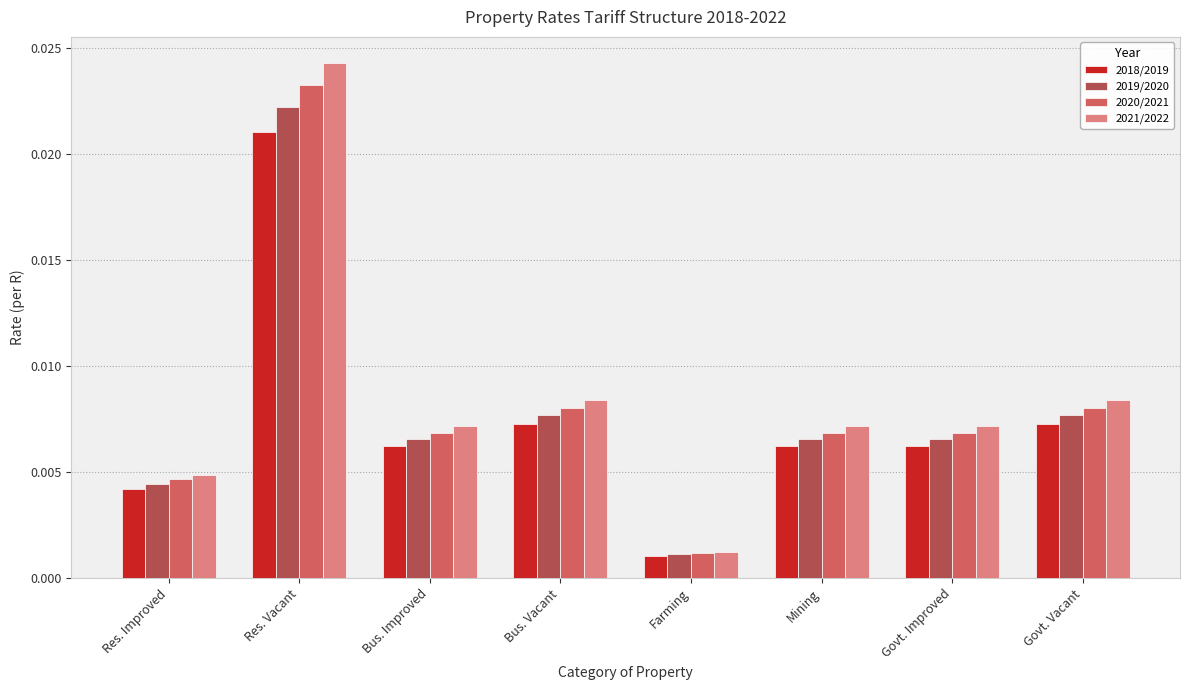

What is the label of the 4th bar from the left?

Bus. Vacant